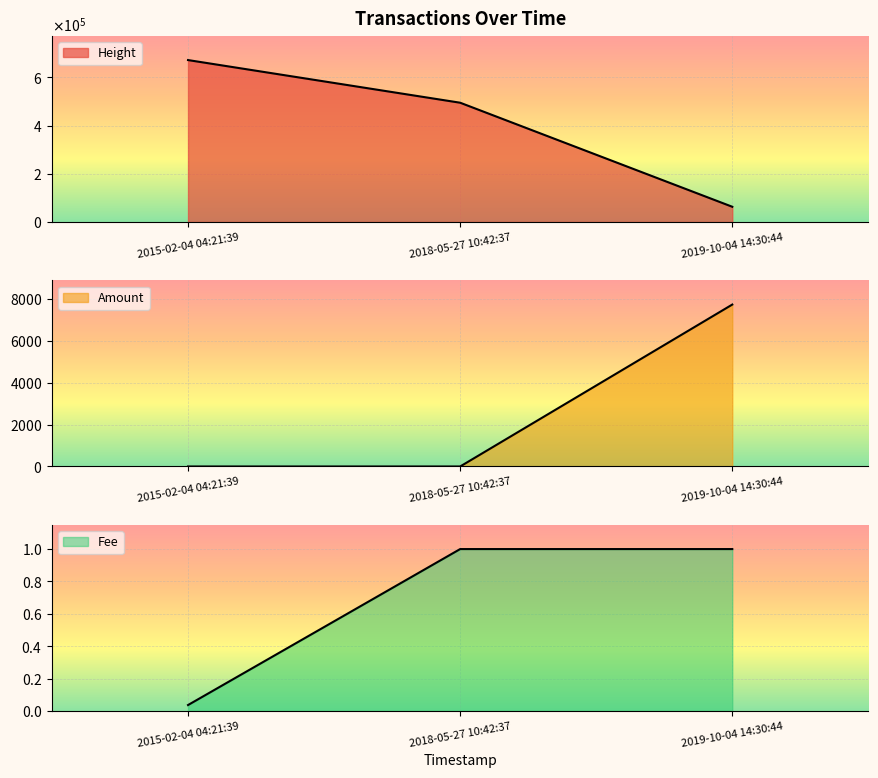

Where is Fee nearest to the value 0?

2015-02-04 04:21:39